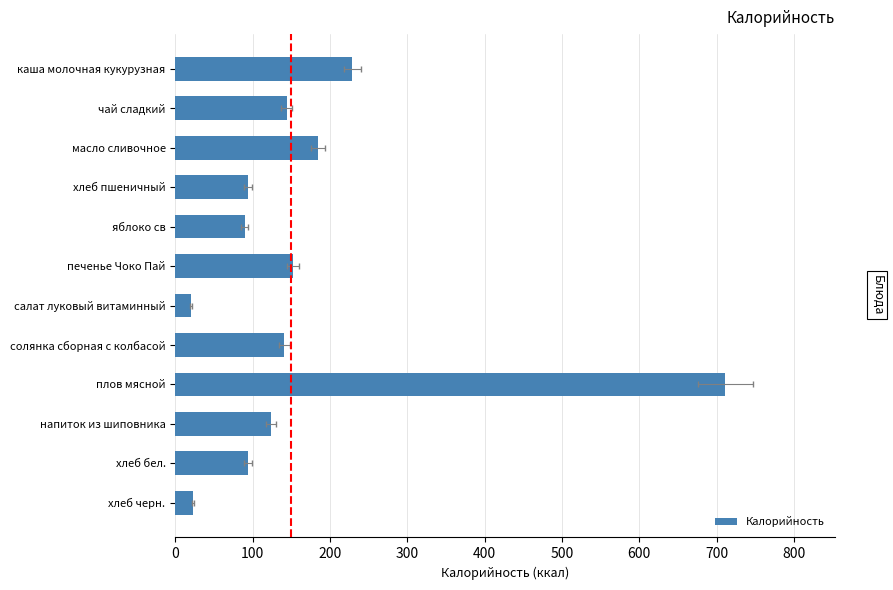

What is the ratio of the value at хлеб пшеничный to the value at масло сливочное?

0.5